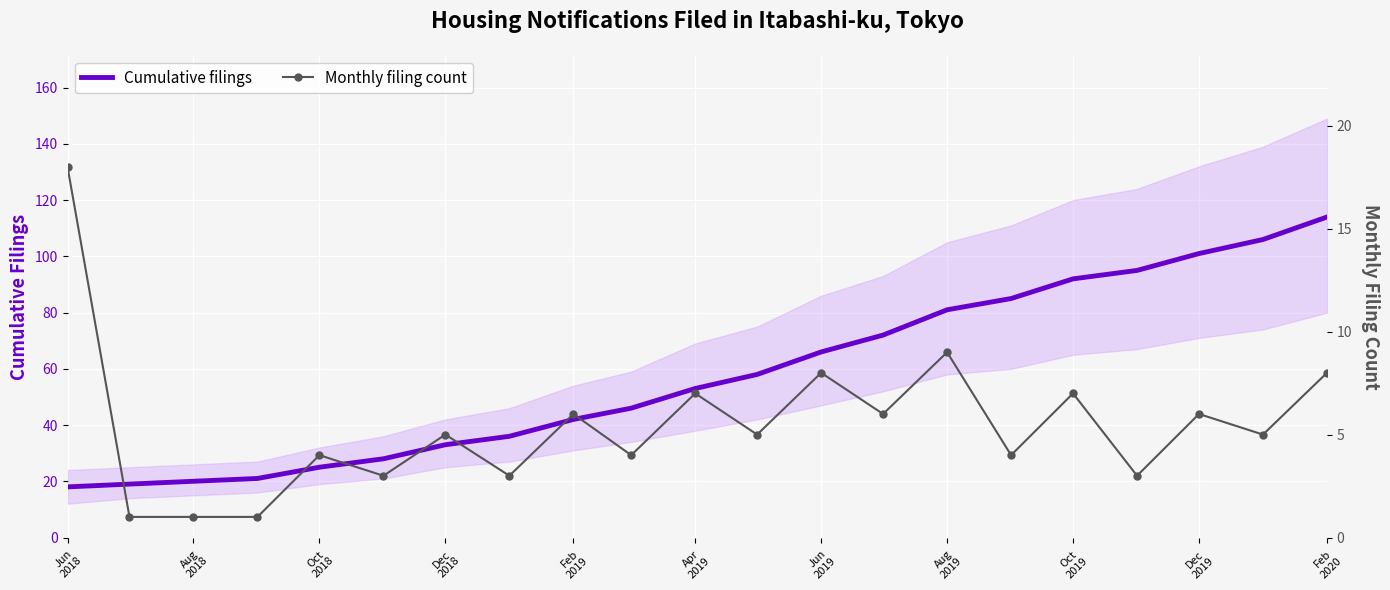

True or false: Monthly filing count and Cumulative filings cross at least once.

False